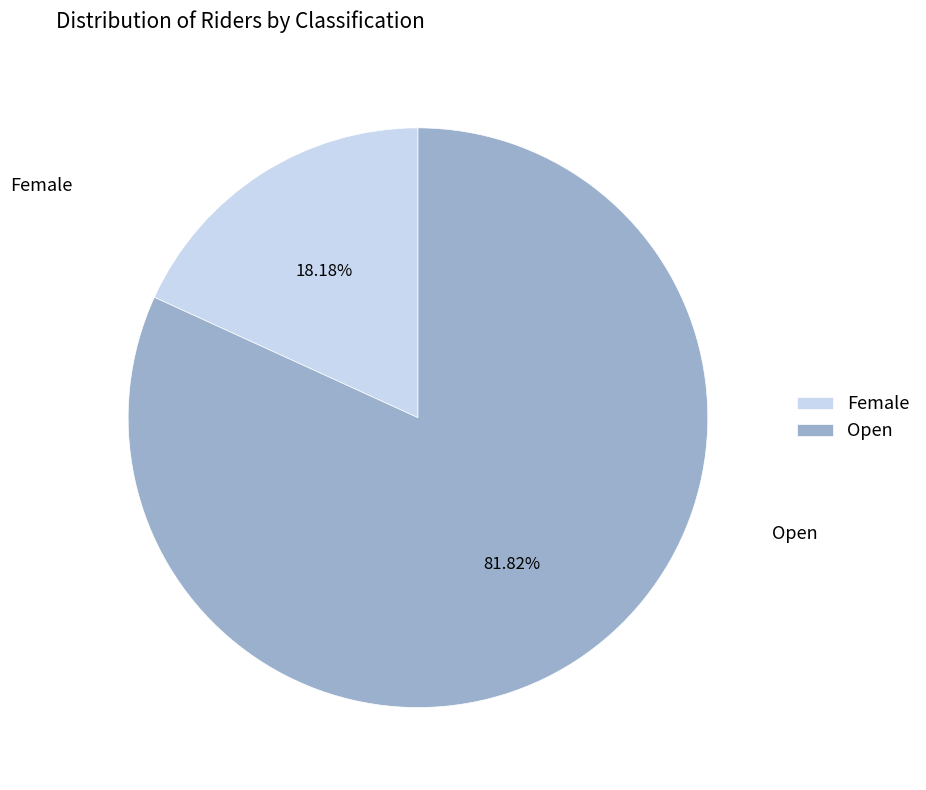

How many slices are in this pie chart?

2